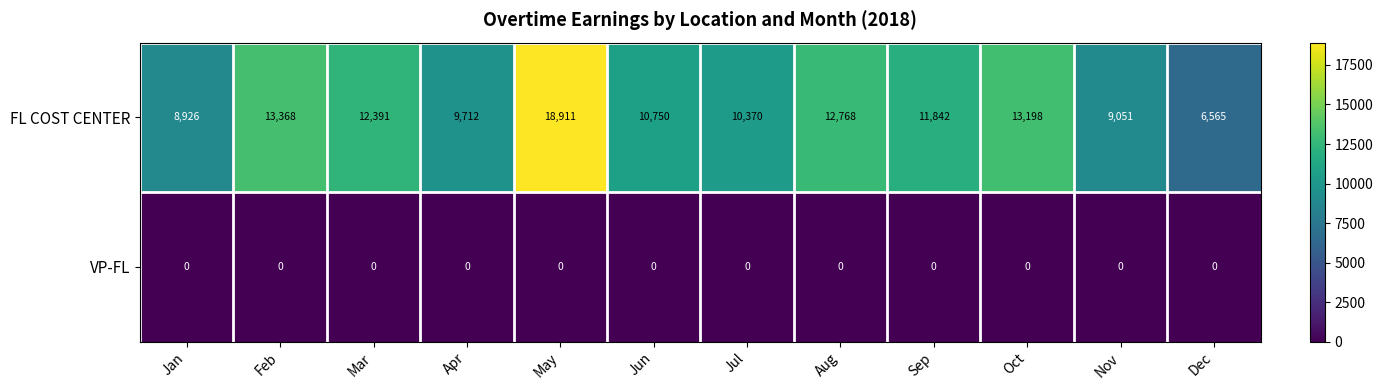

Count the number of categories in the chart.

12